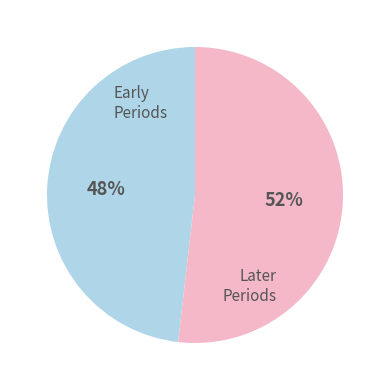

Is there a majority slice in this chart?

Yes